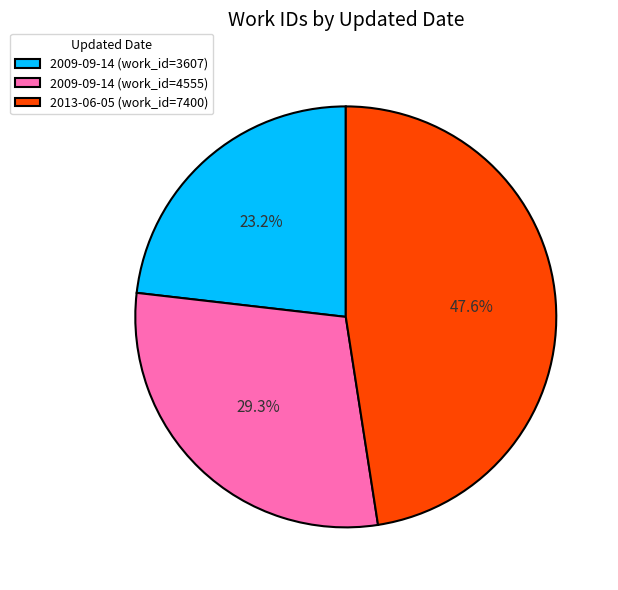

Is there any slice that represents more than half of the pie?

No